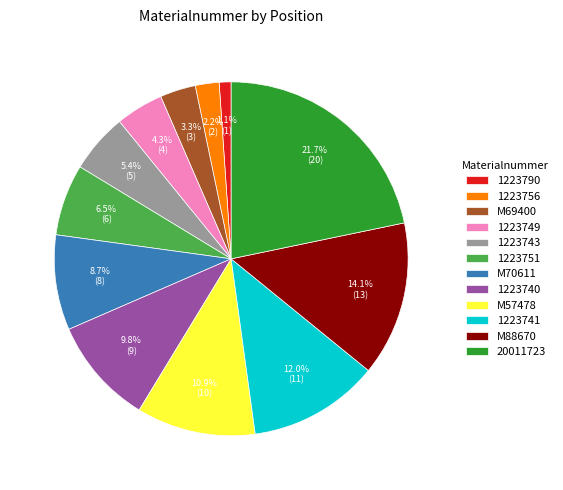

To the nearest percent, what is the average slice percentage?

8%